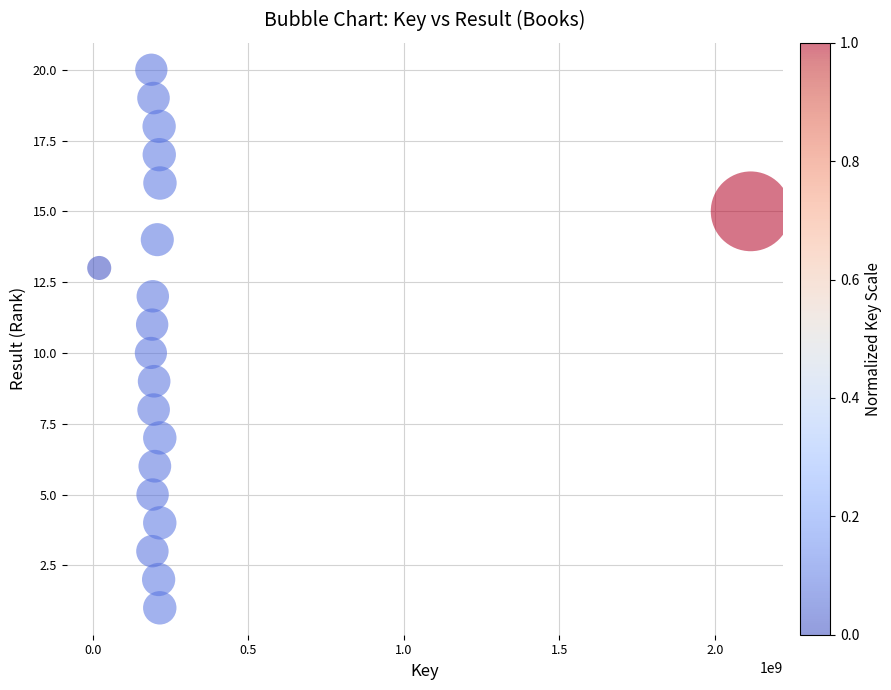

What is the range of X values (max minus min)?

2094675134